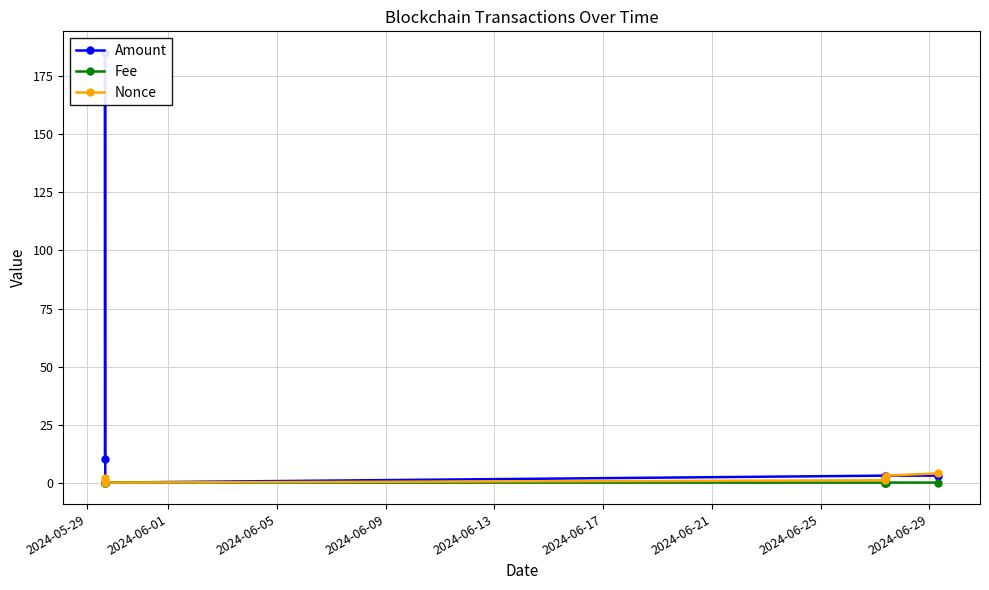

How many data points in Amount are above 3?

2